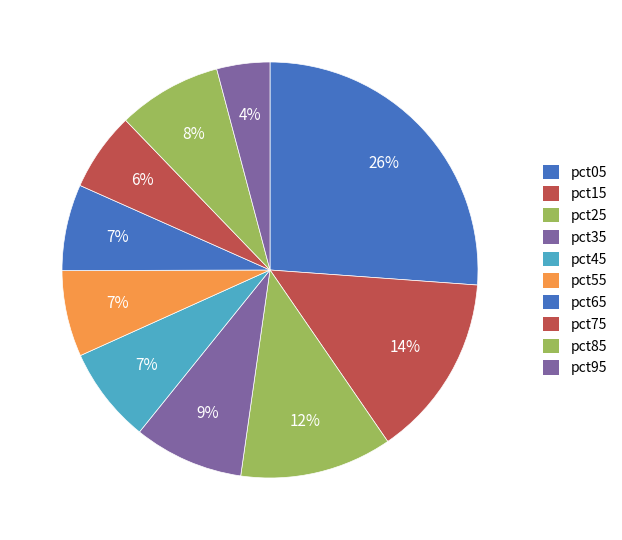

Do pct45 and pct25 together represent more than half of the pie?

No